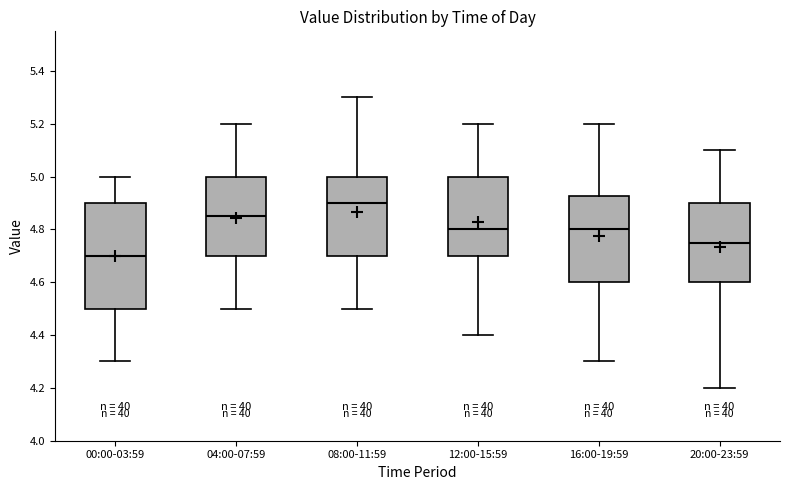

Comparing the boxes themselves (not the whiskers), which one is the tallest?

00:00-03:59